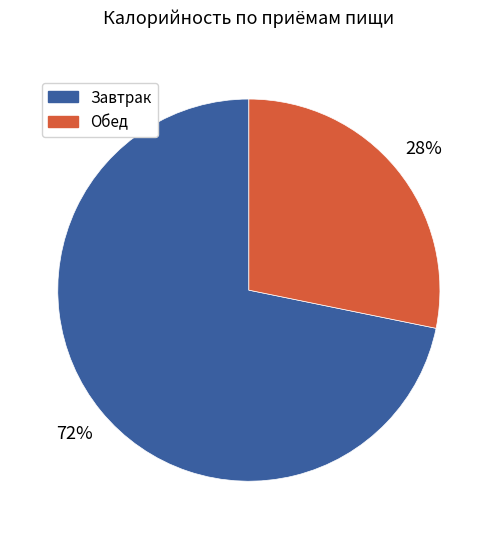

Is it true that Обед is 40% of the pie?

False